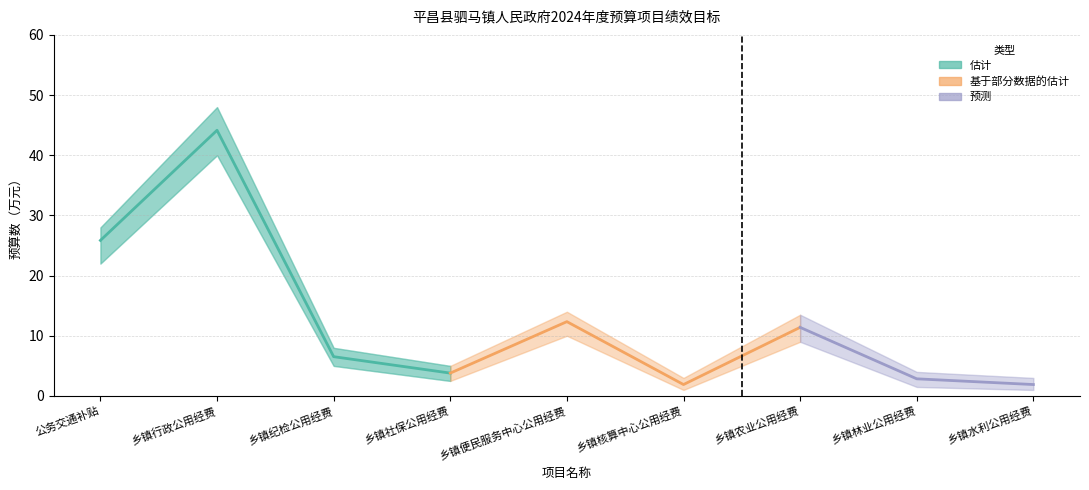

Reading right to left, extract all data points from this chart.

预算数: 1.9	2.9	11.4	1.9	12.3	3.8	6.5	44.1	25.9
预算数_upper: 3.0	4.0	13.5	3.0	14.0	5.0	8.0	48.0	28.0
预算数_lower: 1.0	1.5	9.0	1.0	10.0	2.5	5.0	40.0	22.0